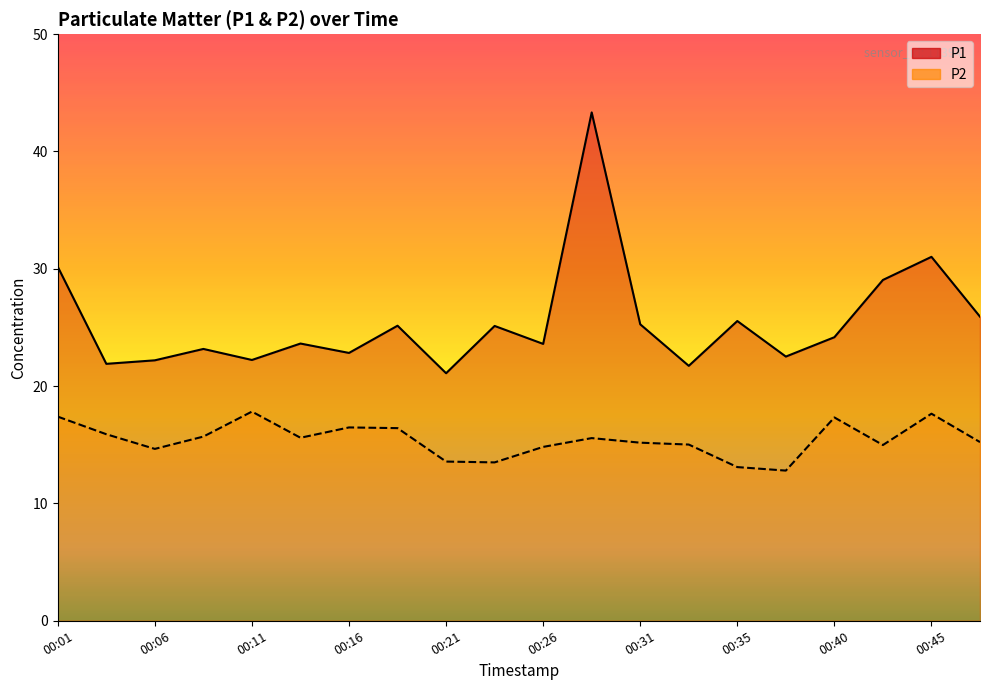

What is the approximate value of P1 at 00:01?

30.2